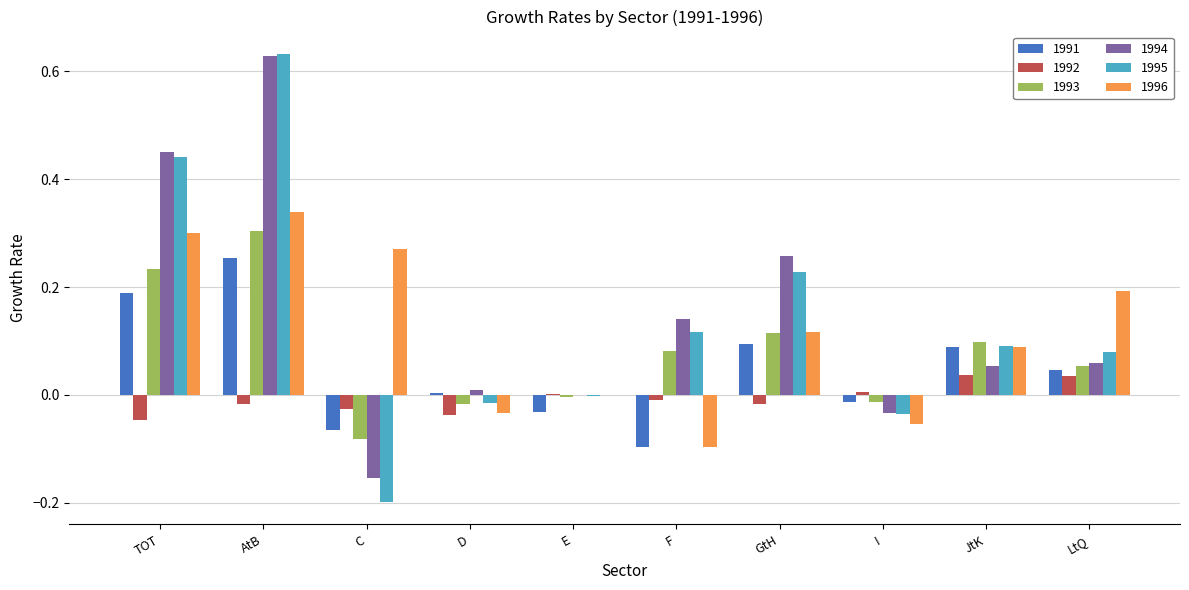

What is the sum of all 1994 values?

1.4